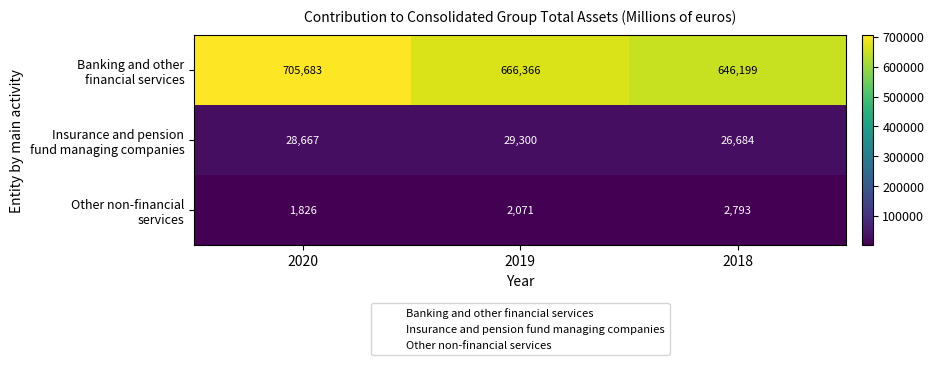

What is the maximum value shown in the chart?

705683